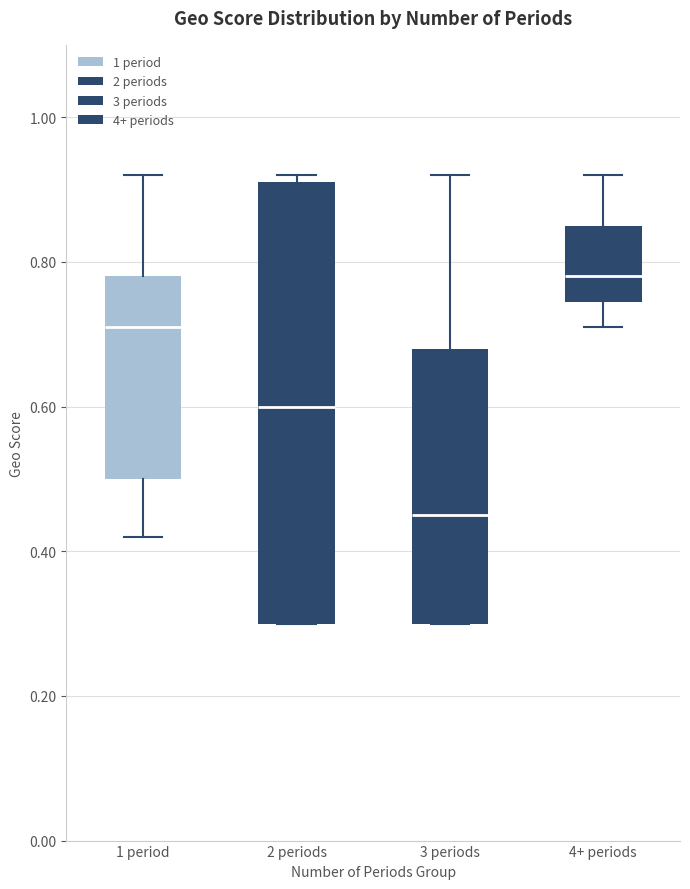

Reading left to right, transcribe this box plot: for each box, give where its median line is, the range the box spans, and where its two whiskers end, as read against the y-axis. The values are not printed on the chart, so give them approximately, as read against the axis.

1 period: median 0.72, box 0.50 to 0.78, whiskers 0.42 to 0.92
2 periods: median 0.60, box 0.30 to 0.92, whiskers 0.30 to 0.92 (just above the box's upper edge)
3 periods: median 0.46, box 0.30 to 0.68, whiskers 0.30 to 0.92
4+ periods: median 0.78, box 0.74 to 0.86, whiskers 0.72 to 0.92